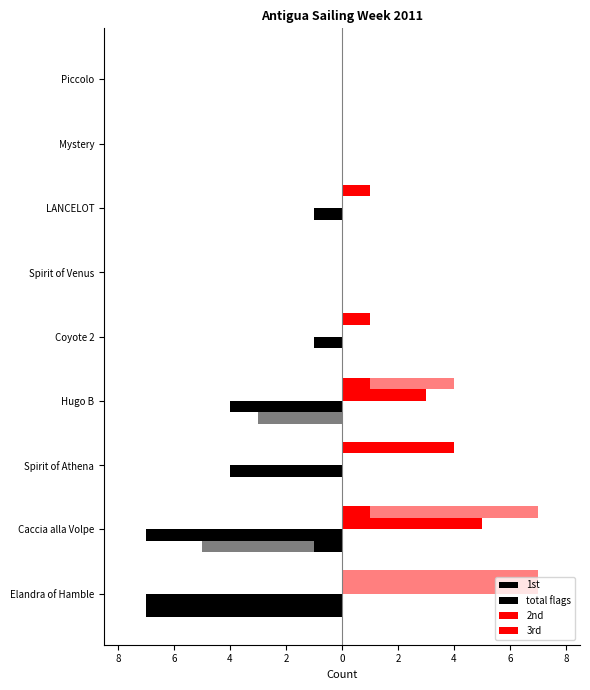

How many bars are there in each group?

4